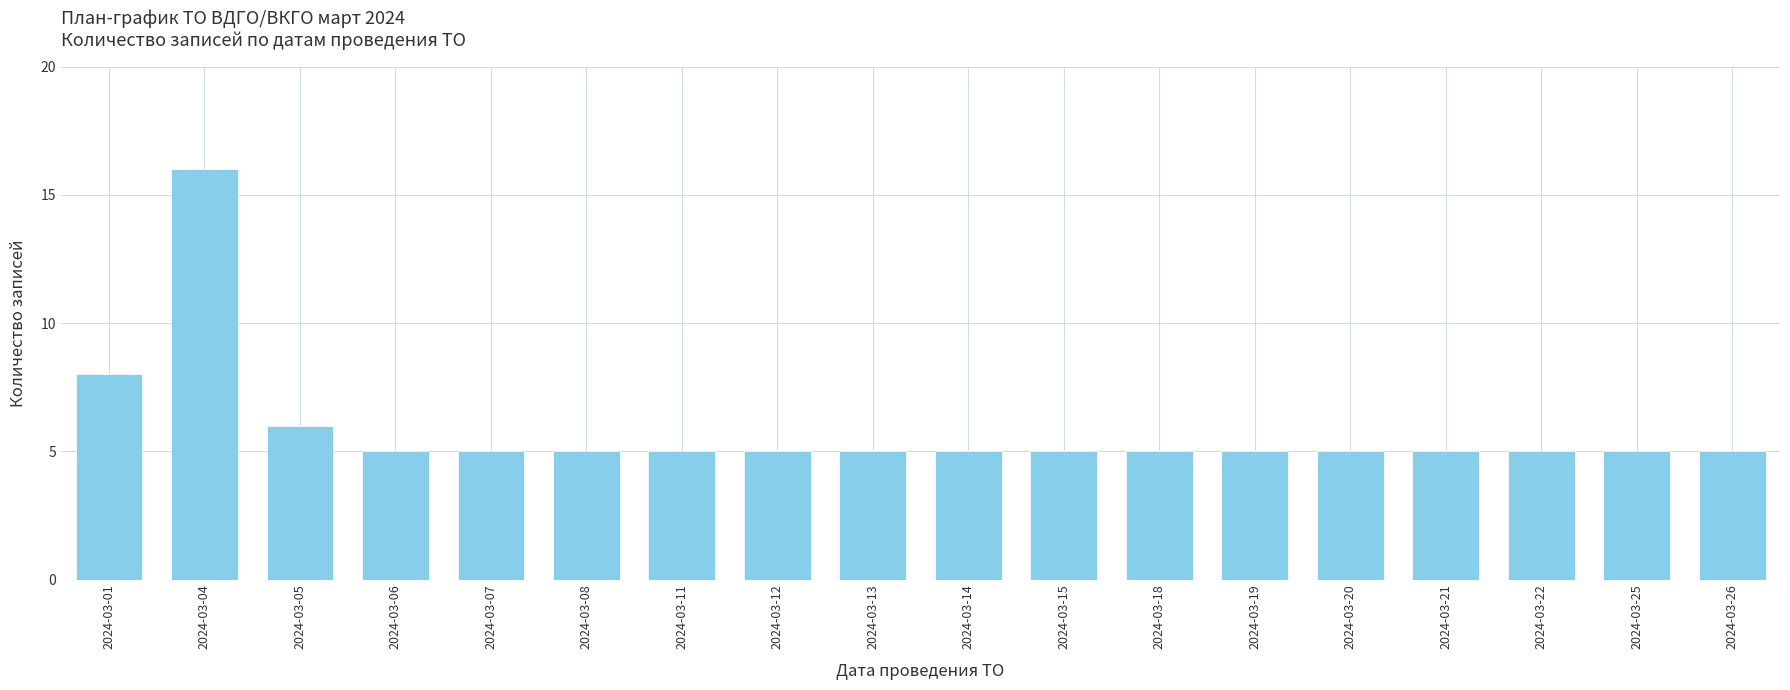

What is the value of the 4th bar from the left?

5